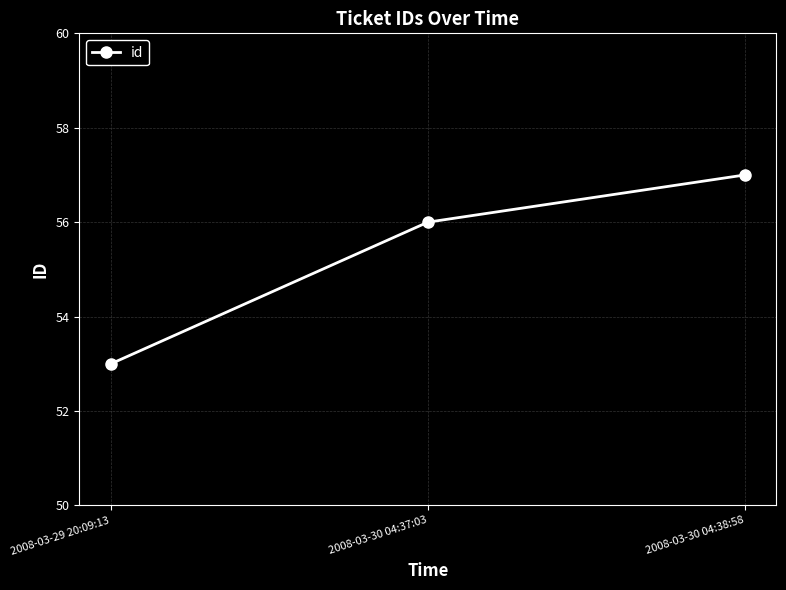

List the labels in order of value, smallest first.

2008-03-29 20:09:13, 2008-03-30 04:37:03, 2008-03-30 04:38:58